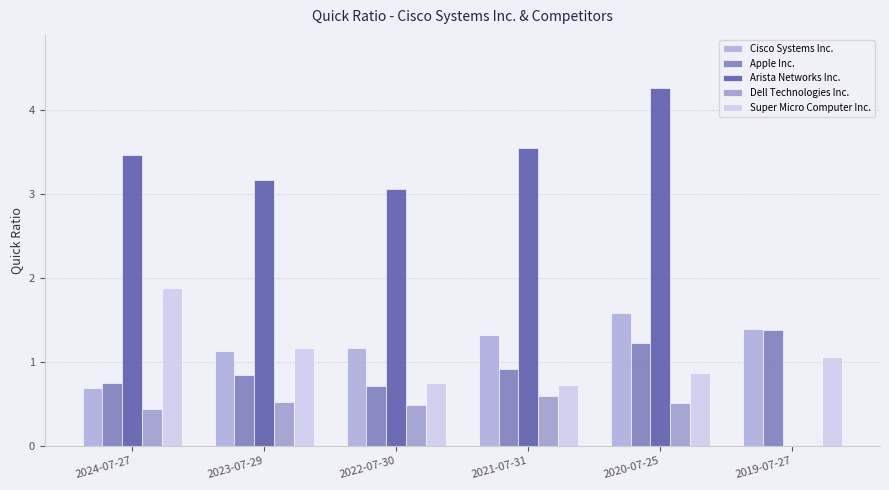

The value of Super Micro Computer Inc. at 2022-07-30 is 0.8. True or false?

True